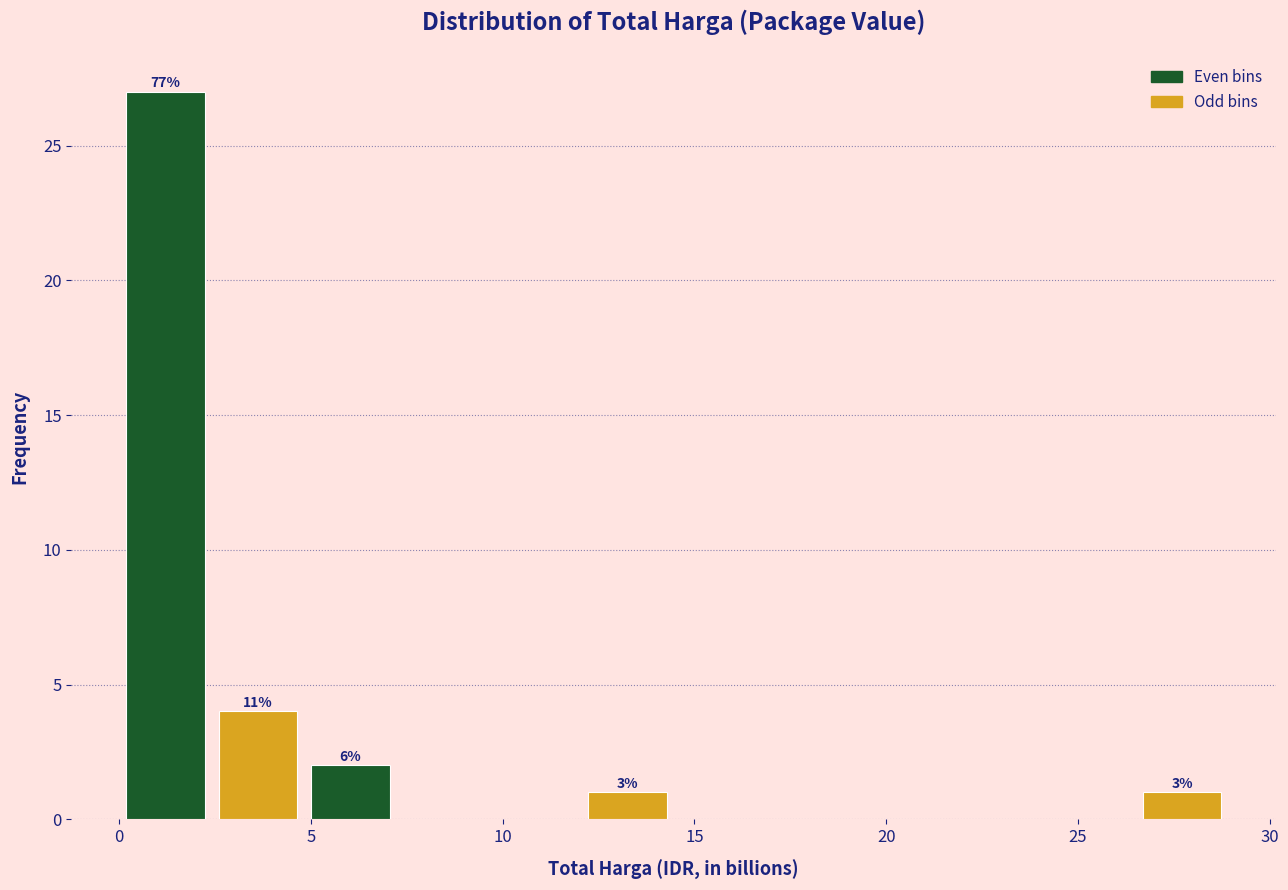

Over which range of the x-axis is the bar tallest?

0.0 to 2.5